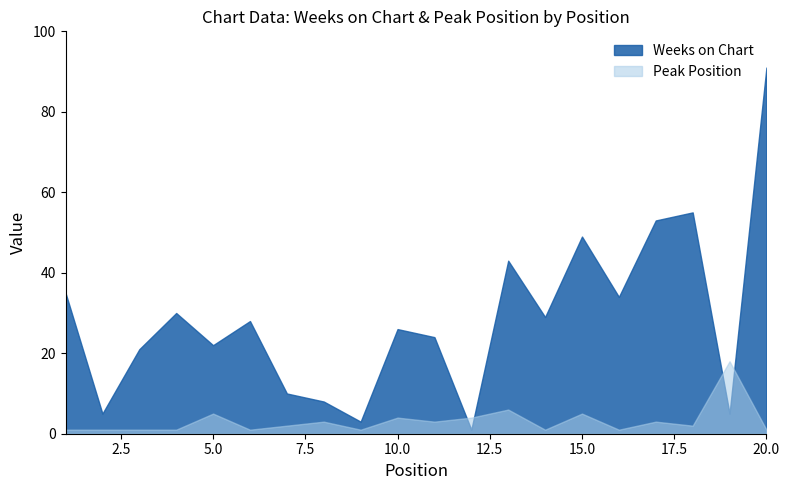

Rank the categories by Peak Position value from highest to lowest.

19, 13, 5, 15, 10, 12, 8, 11, 17, 7, 18, 1, 2, 3, 4, 6, 9, 14, 16, 20